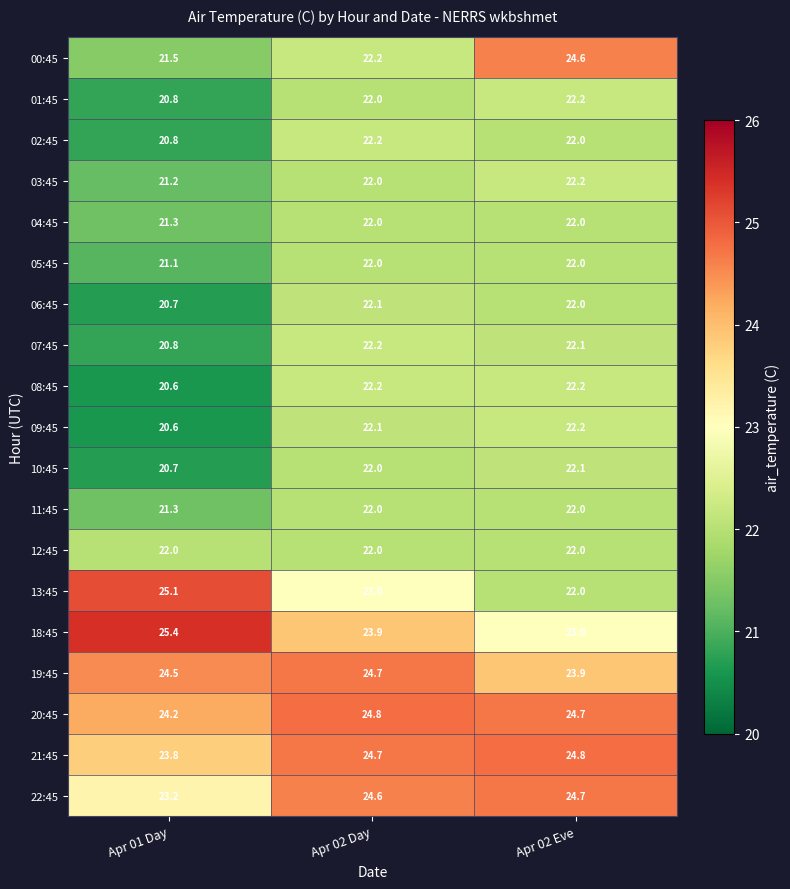

Which series has the largest total across all categories?

20:45